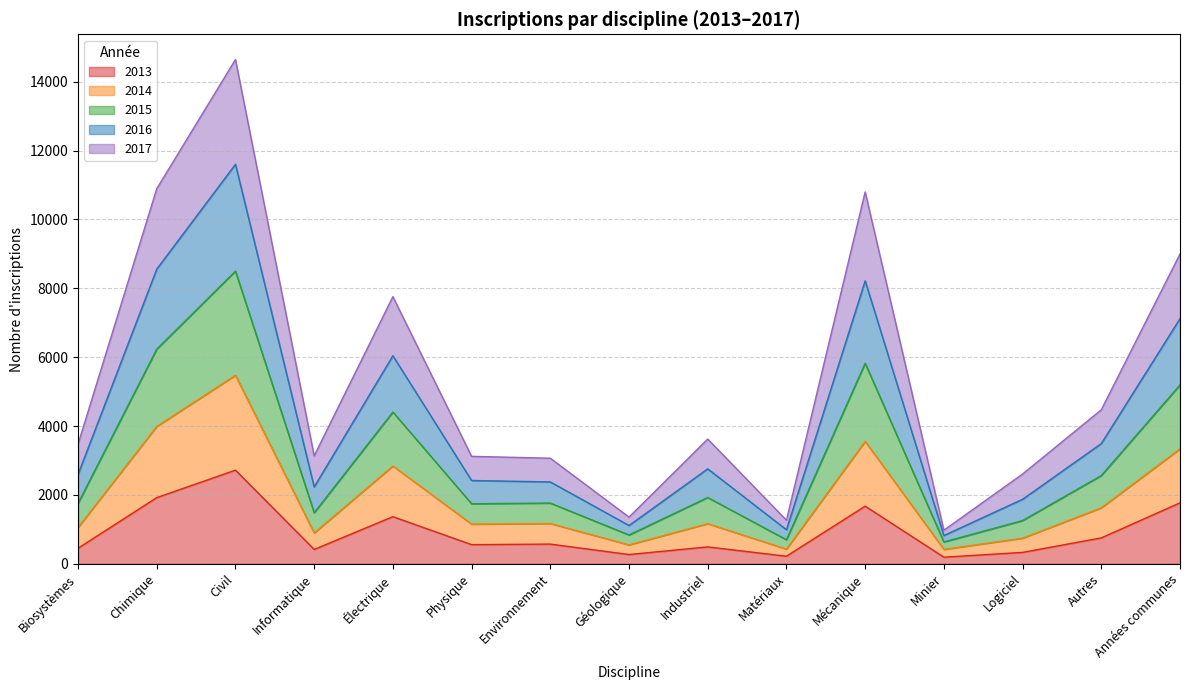

How many interior local valleys does the 2014 series have?

5